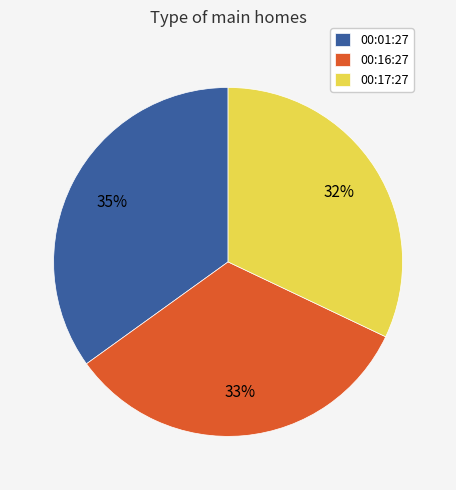

How many slices are in this pie chart?

3